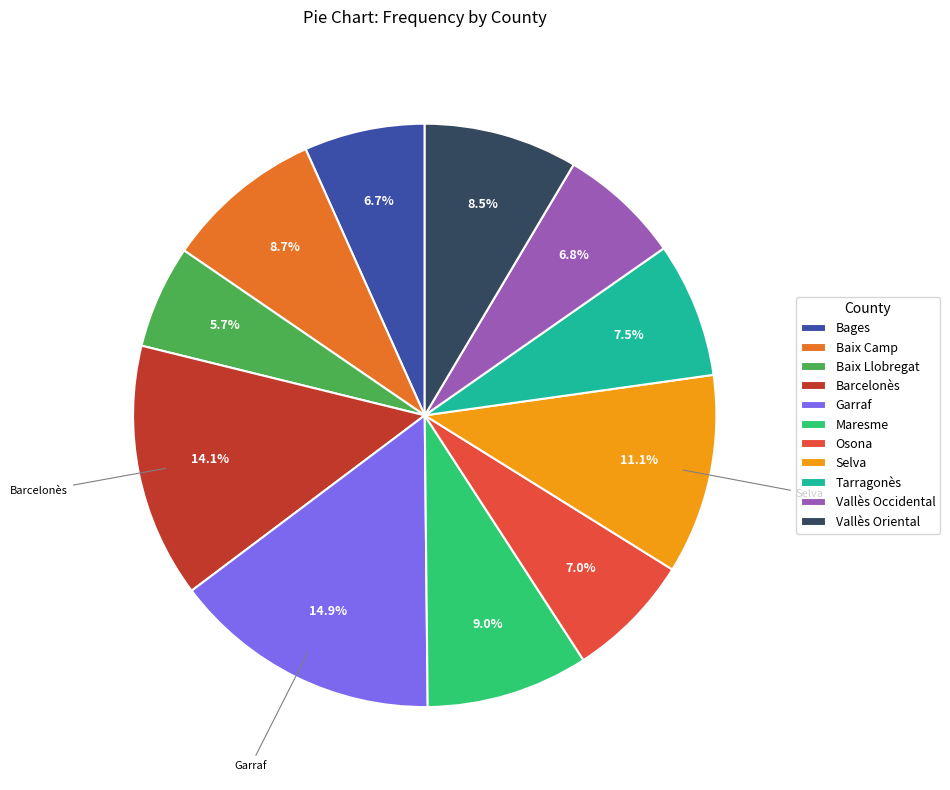

Does Baix Camp account for over 50% of the chart?

No